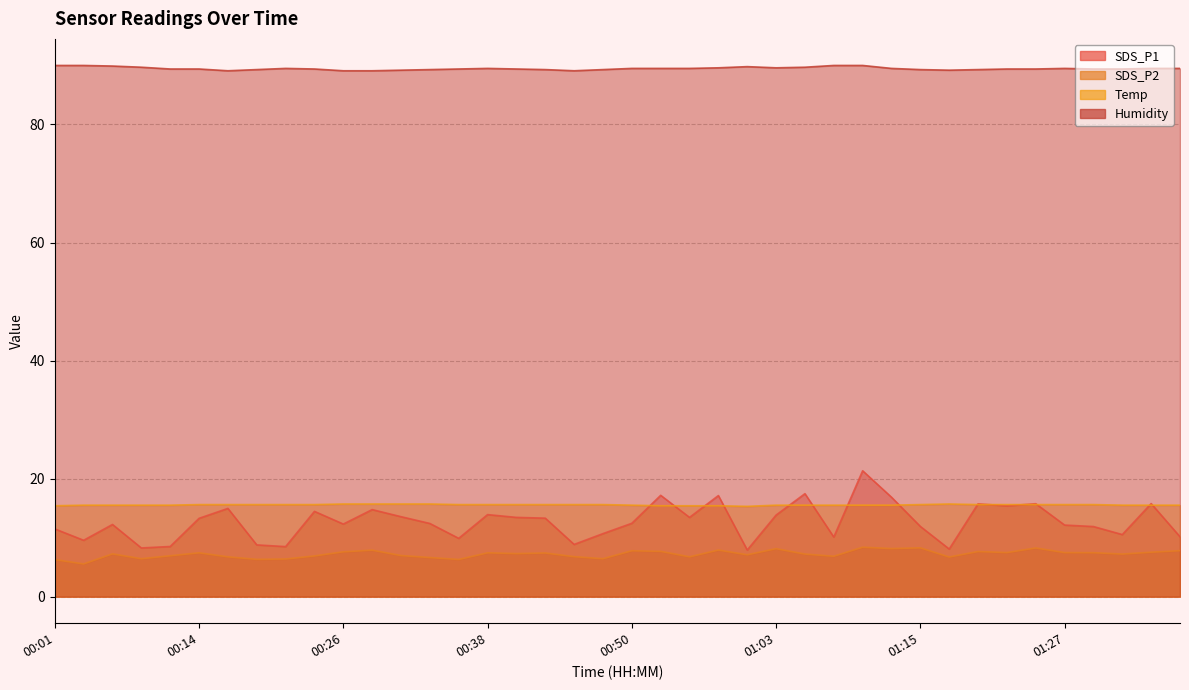

At which category does the chart reach its minimum across all series?

00:04